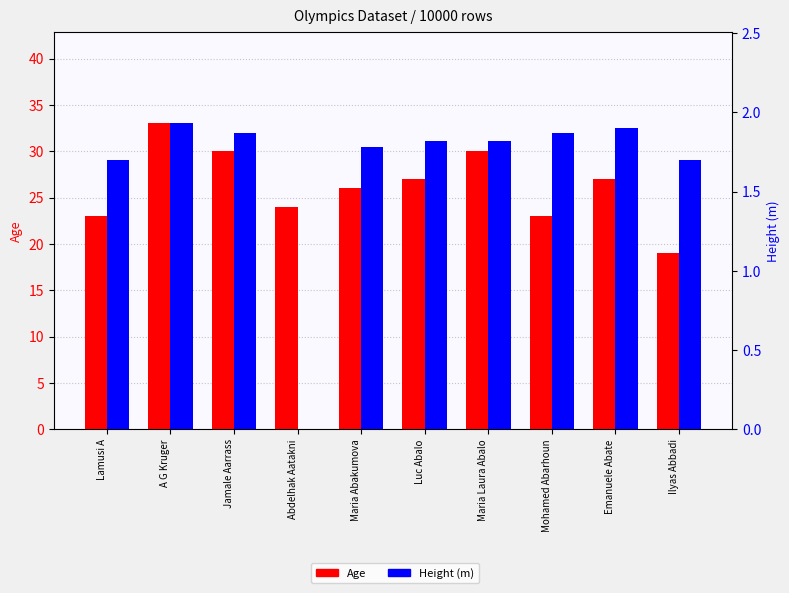

What is the label of the 3rd bar from the right?

Mohamed Abarhoun